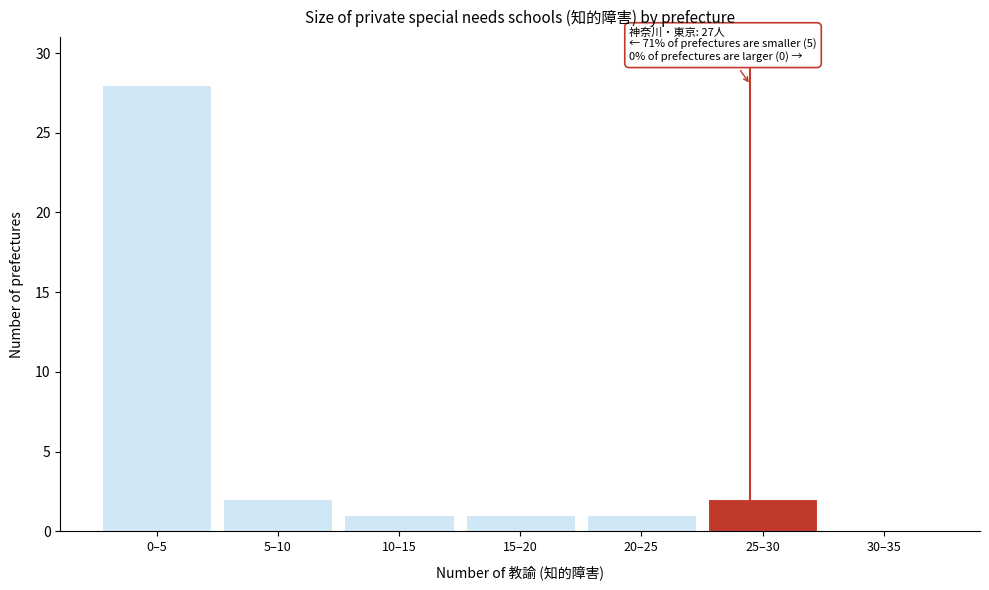

Reading left to right, extract all data points from this chart.

0–5=28	5–10=2	10–15=1	15–20=1	20–25=1	25–30=2	30–35=0